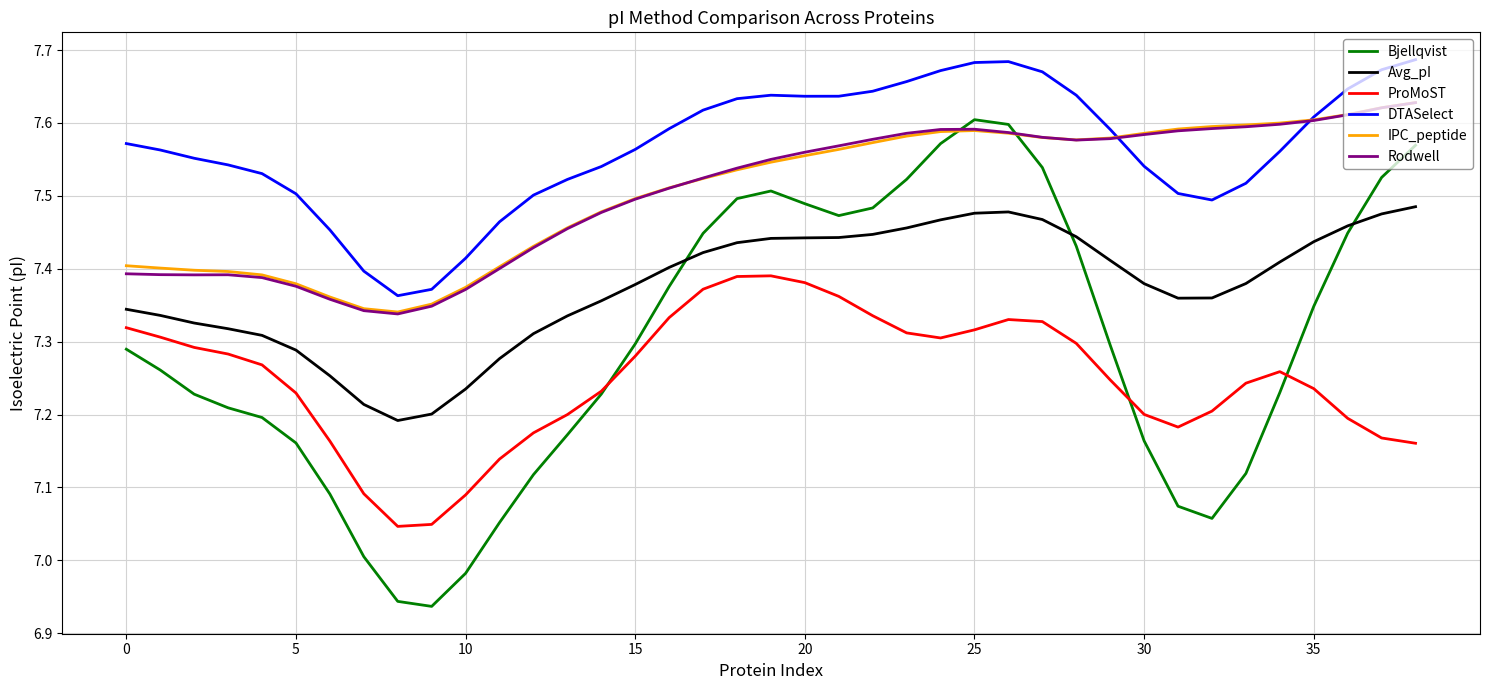

Which series has the largest total across all categories?

DTASelect